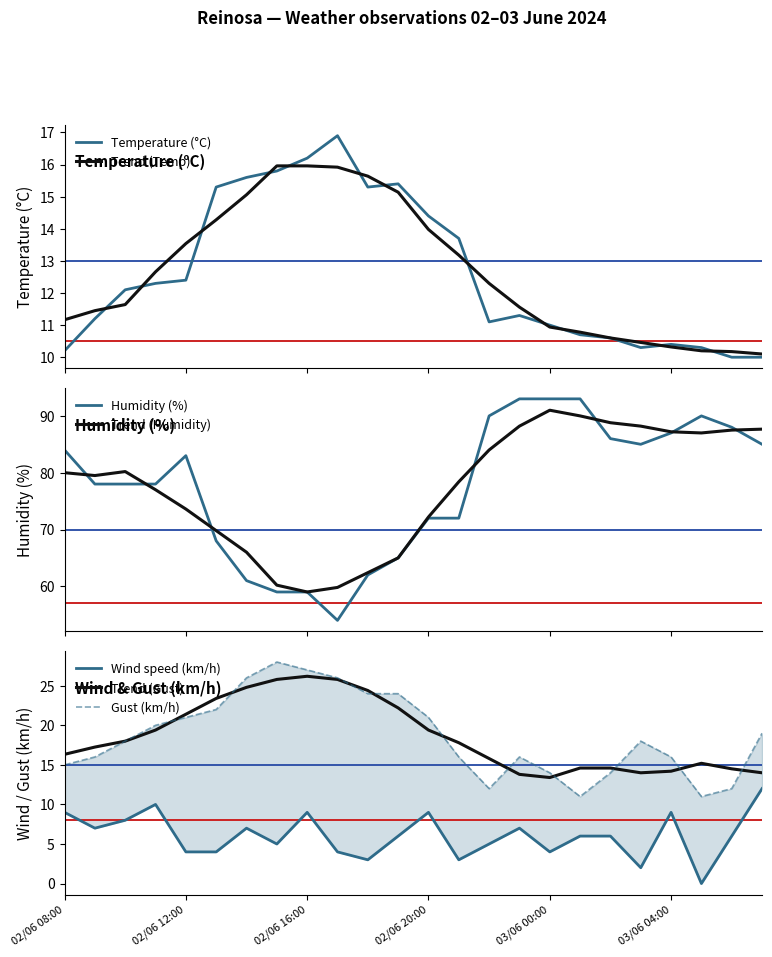

At which category is the sum across all series the highest?

02/06 23:00